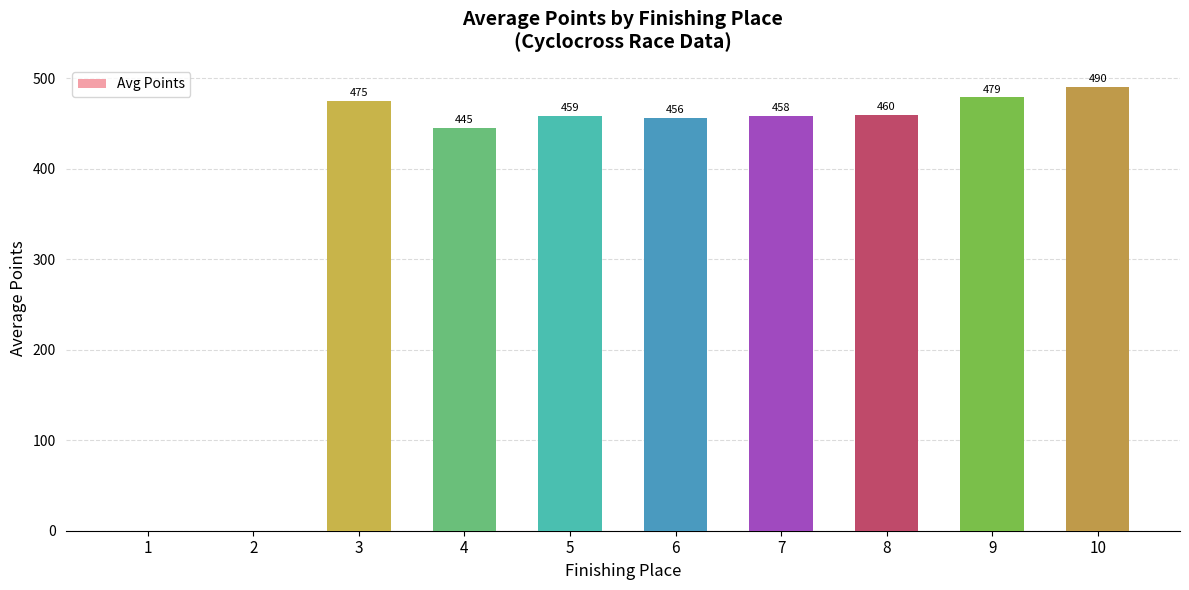

Where is the data nearest to the value 245?

4